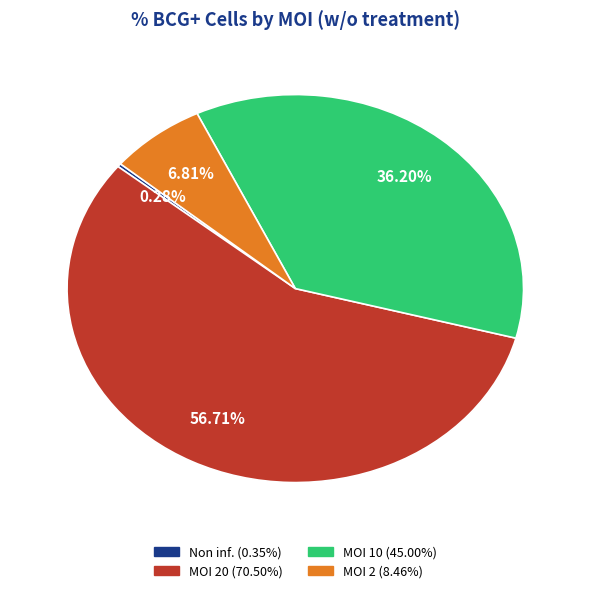

Is there a majority slice in this chart?

Yes